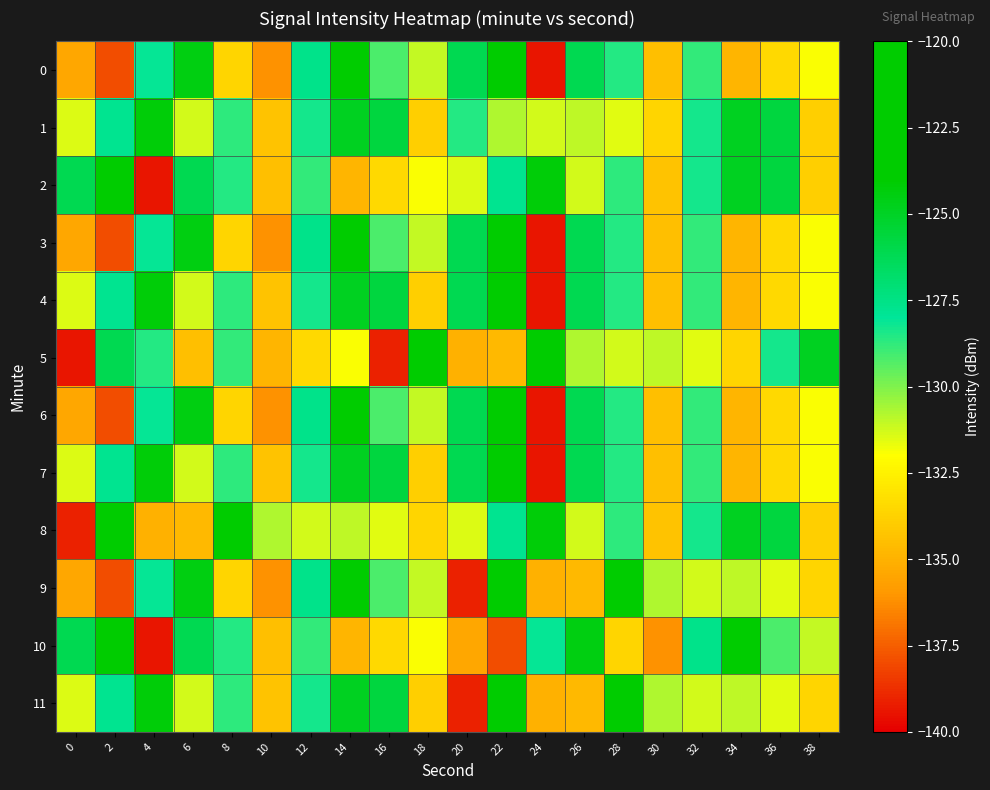

How many categories are shown in the chart?

20